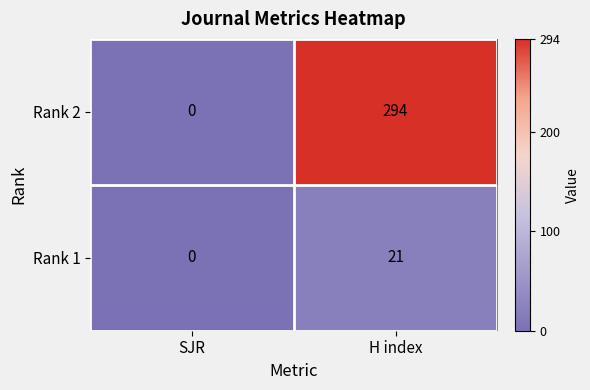

Reading left to right, transcribe all the data shown in this chart.

Rank 2: 0	294
Rank 1: 0	21